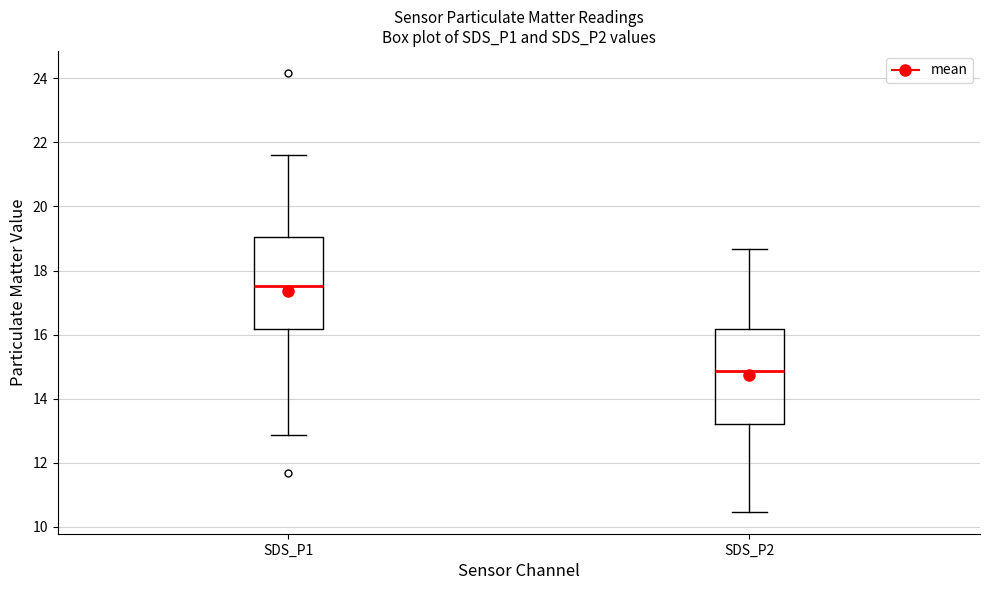

Where does the upper whisker of the box for SDS_P1 end on the y-axis? The values are not printed on the chart, so give them approximately, as read against the axis.

21.6